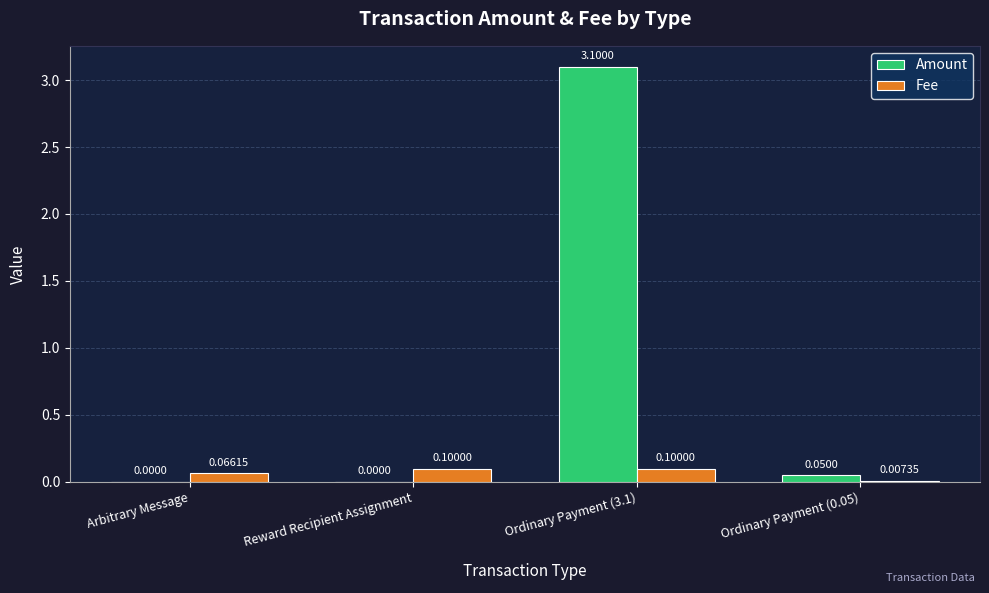

Which series has the largest total across all categories?

Amount